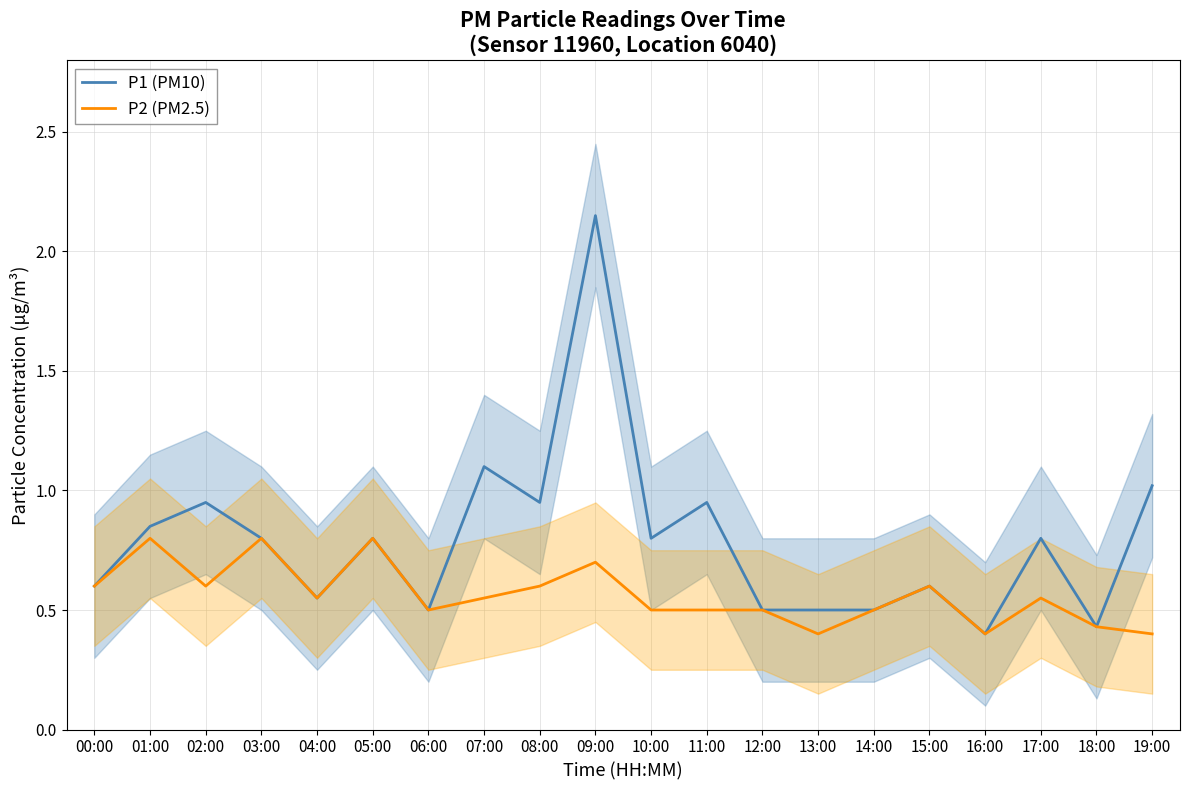

What is the value of the P2 (PM2.5) point at the 13th from the left?

0.5